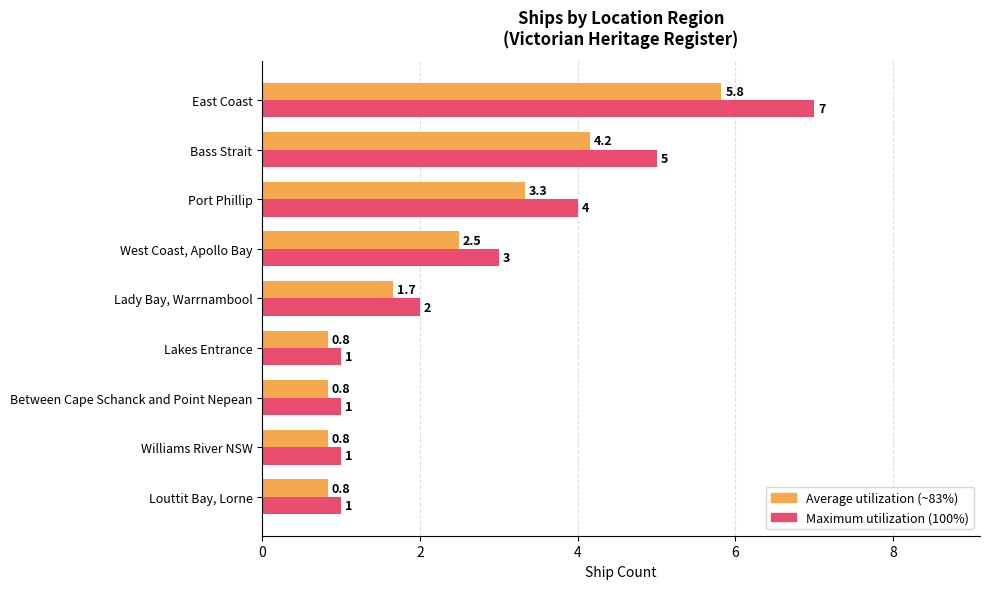

What is the maximum value shown in the chart?

7.0